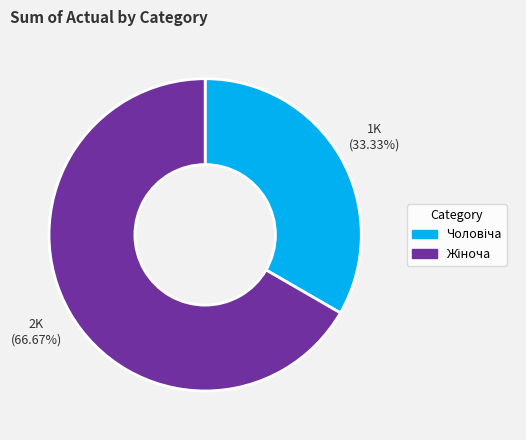

How many segments does this pie chart have?

2